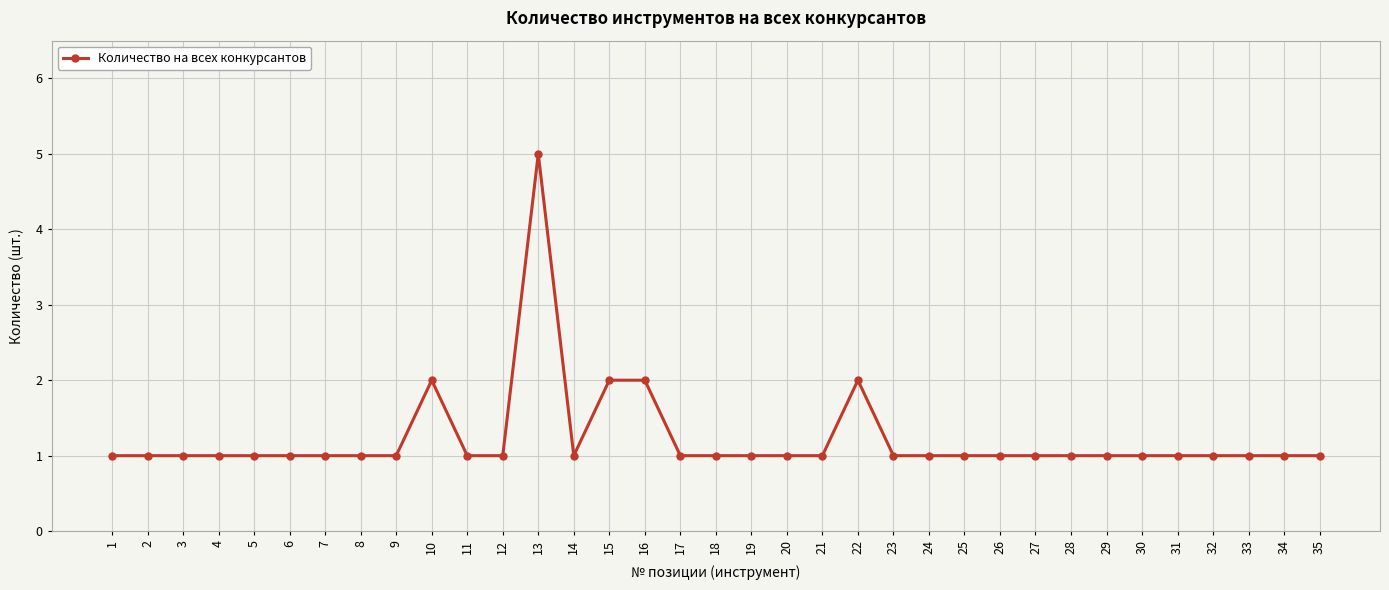

What is the difference between the maximum and minimum values?

4